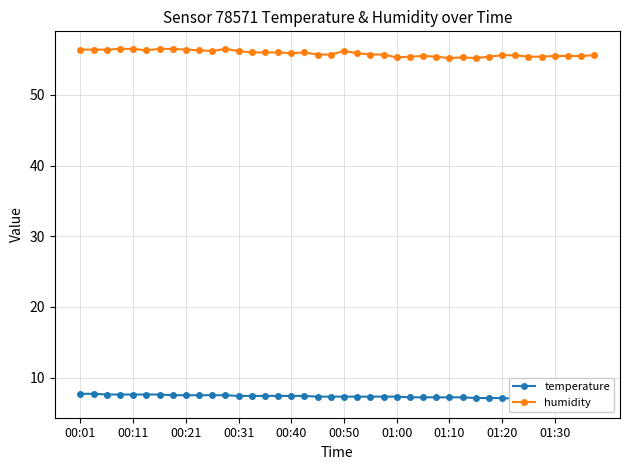

What is the minimum value for humidity?

55.2